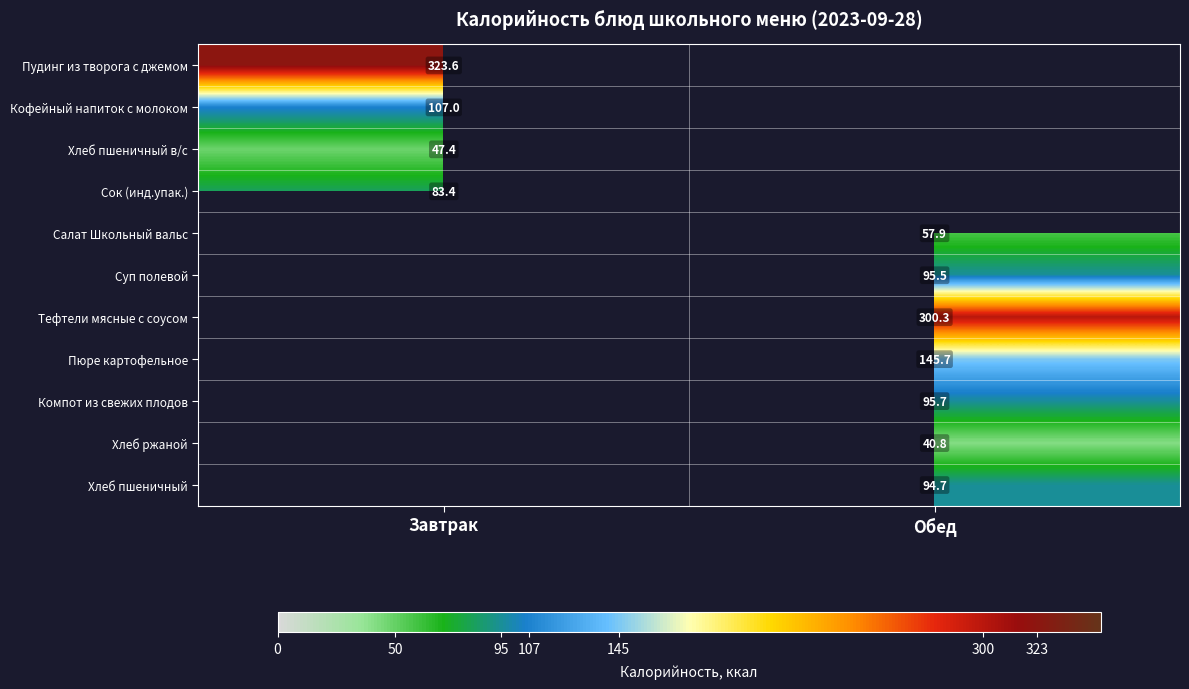

Is the value of Хлеб пшеничный в/с at Завтрак greater than the value of Пюре картофельное at Обед?

No